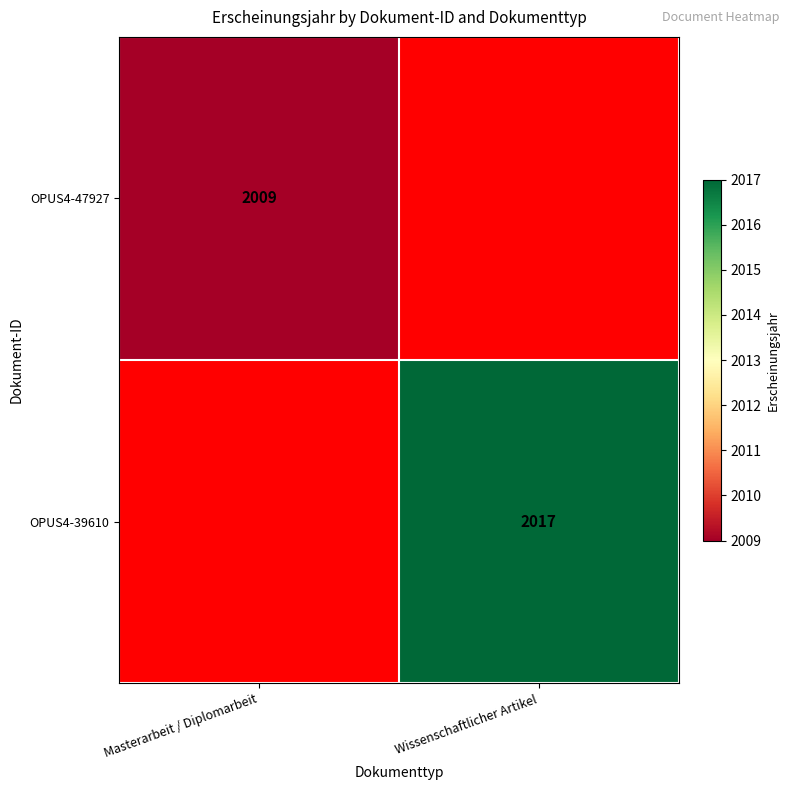

Which label corresponds to the largest value in the chart?

Wissenschaftlicher Artikel